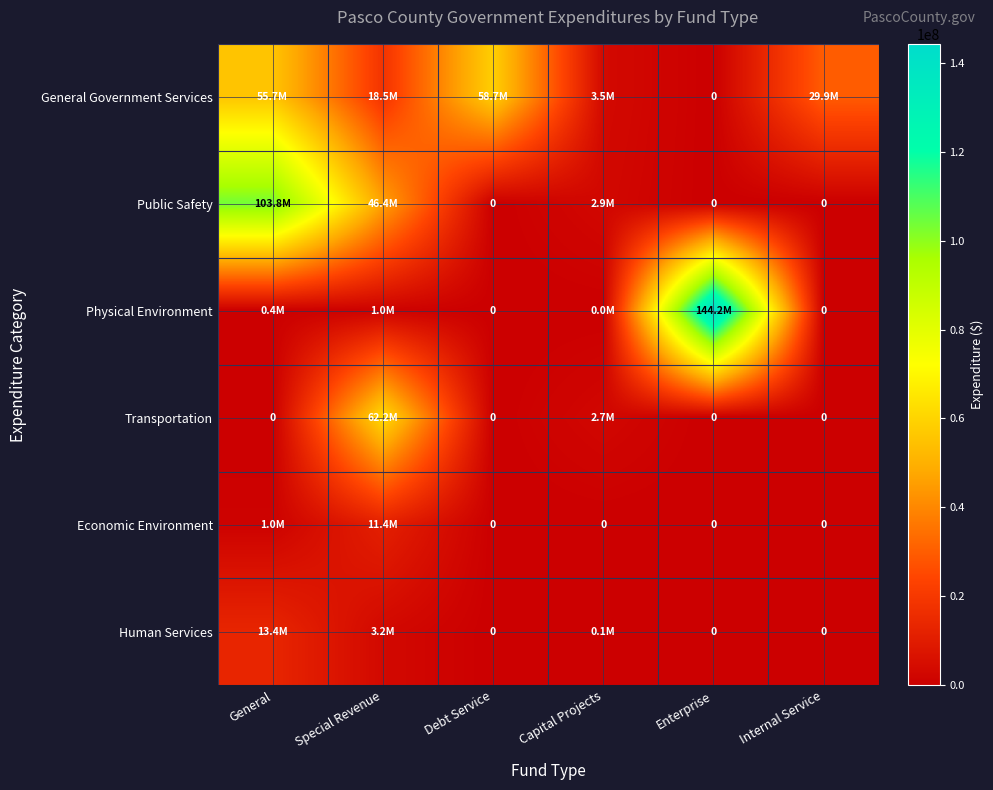

At Enterprise, list the series in order from largest to smallest.

Physical Environment, General Government Services, Public Safety, Transportation, Economic Environment, Human Services